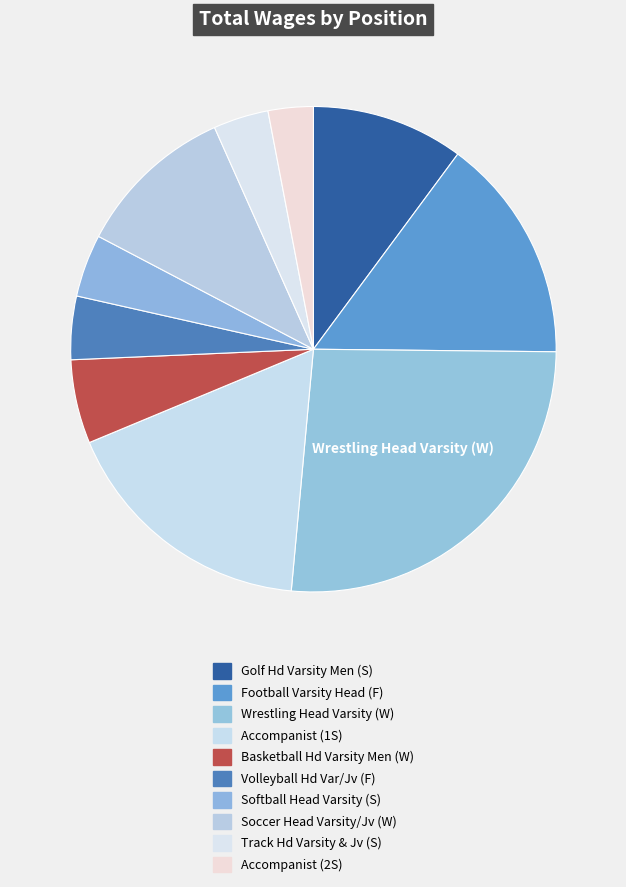

How many segments does this pie chart have?

10